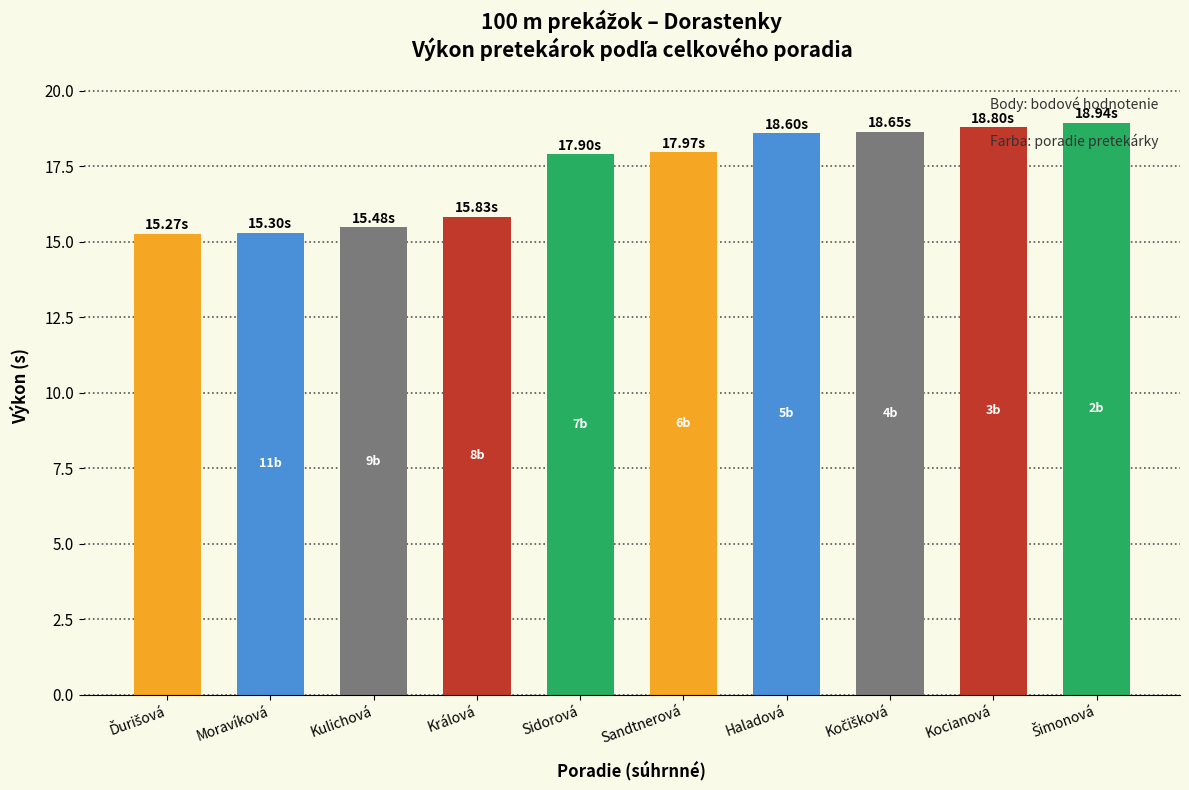

At which label does the data first exceed 17?

Sidorová